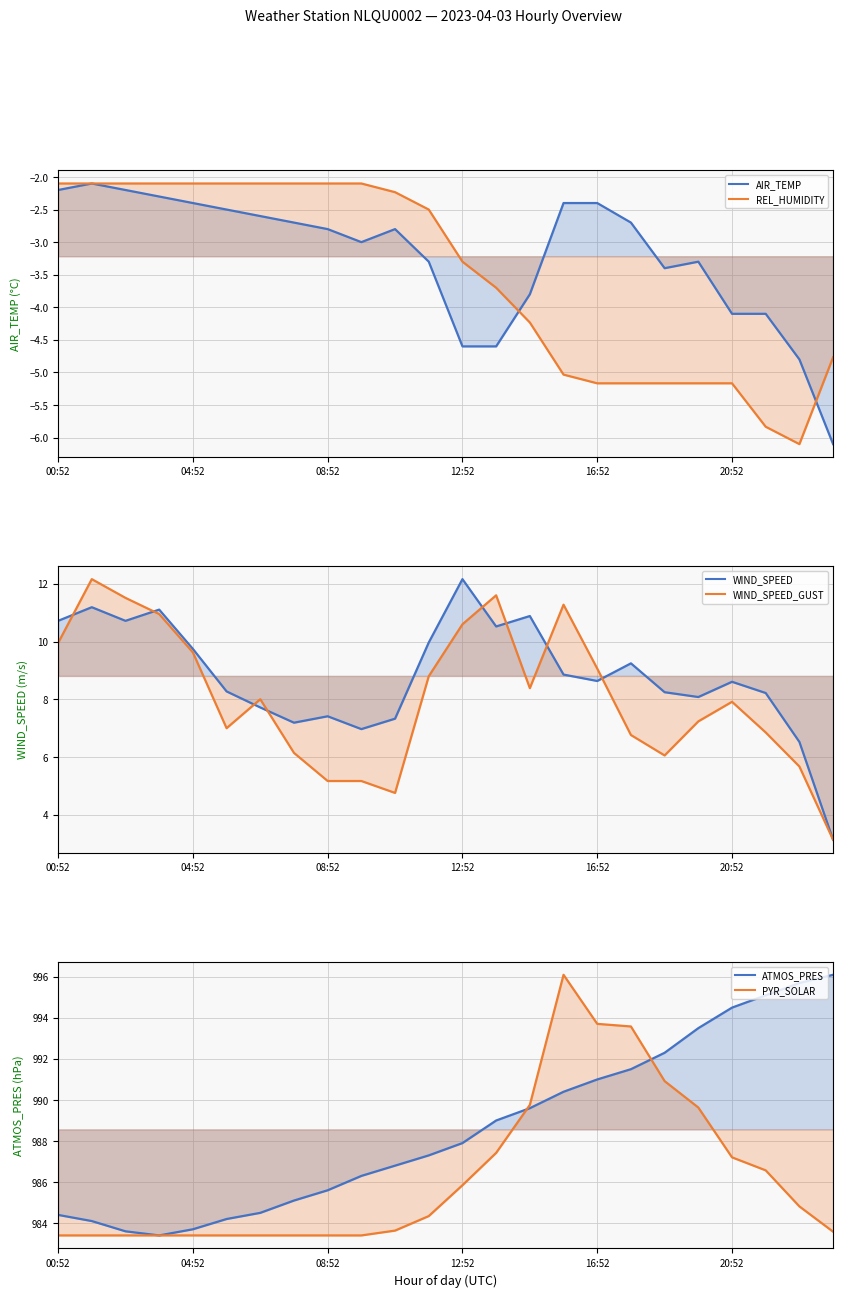

Which series has the largest range (max minus min)?

ATMOS_PRES